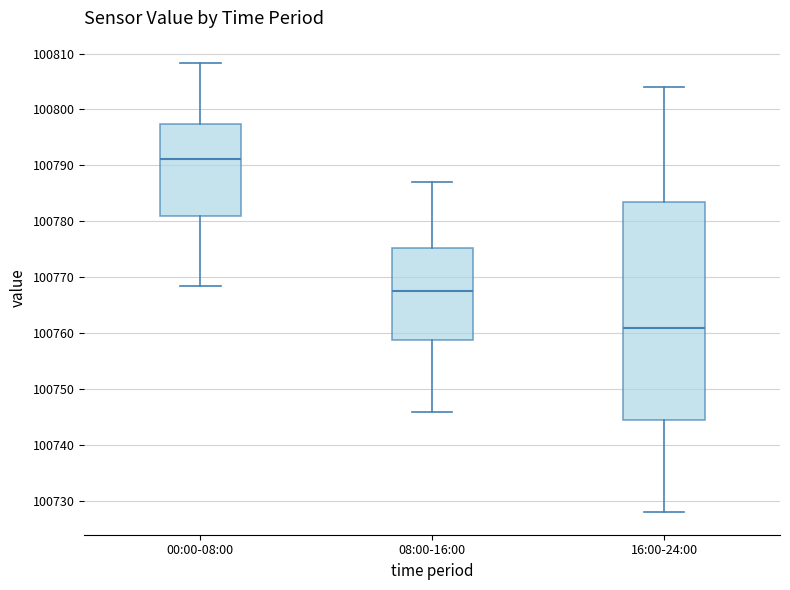

Reading left to right, read every box against the y-axis: the position of its median line, the range the box covers, and the ends of its whiskers. The values are not printed on the chart, so give them approximately, as read against the axis.

00:00-08:00: median 100791, box 100781 to 100797, whiskers 100769 to 100808
08:00-16:00: median 100768, box 100759 to 100775, whiskers 100746 to 100787
16:00-24:00: median 100761, box 100745 to 100784, whiskers 100728 to 100804